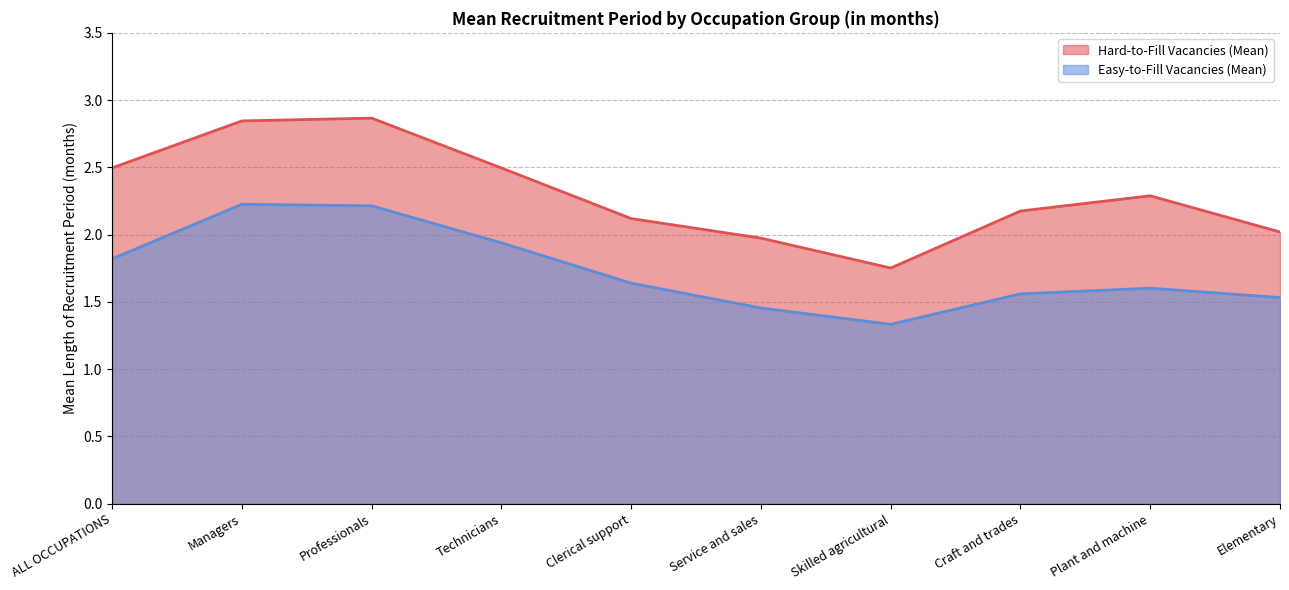

At which category does the chart reach its minimum across all series?

Skilled agricultural